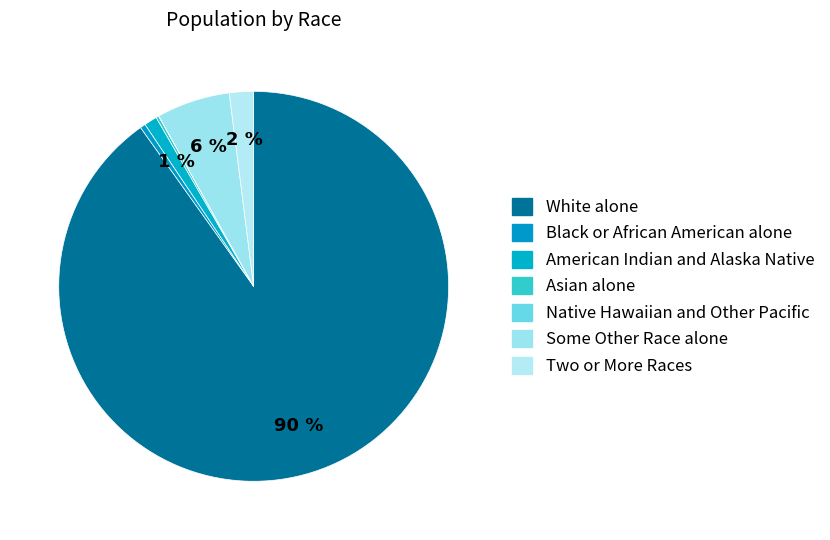

Does American Indian and Alaska Native account for over 50% of the chart?

No